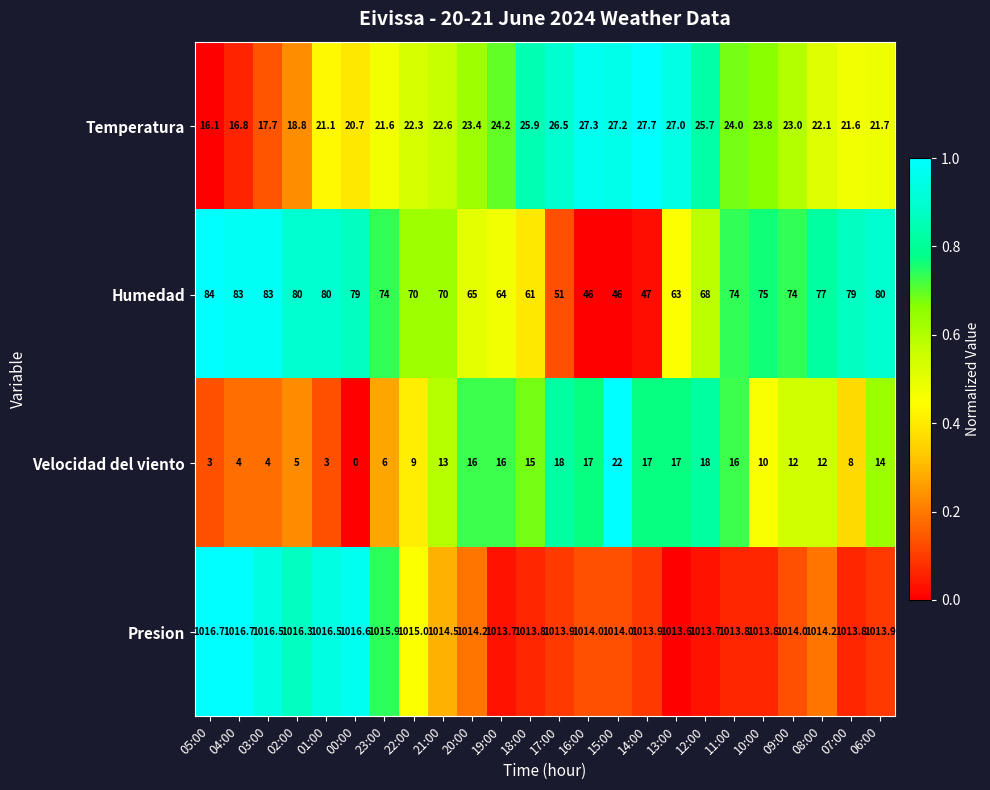

What value does the Temperatura series have at 19:00?

24.2